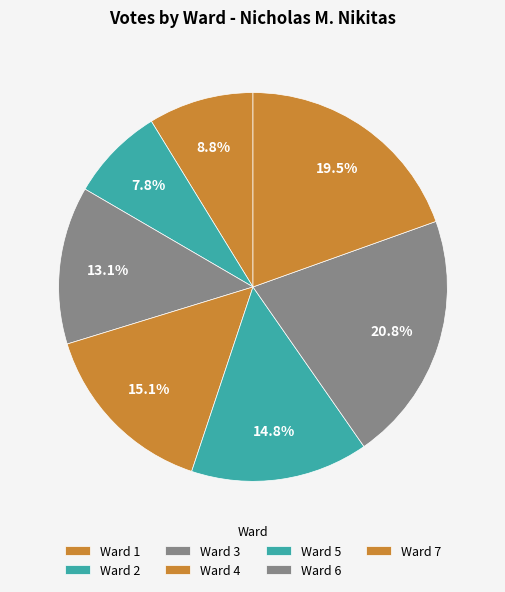

The Ward 7 slice represents 13% of the pie. True or false?

False